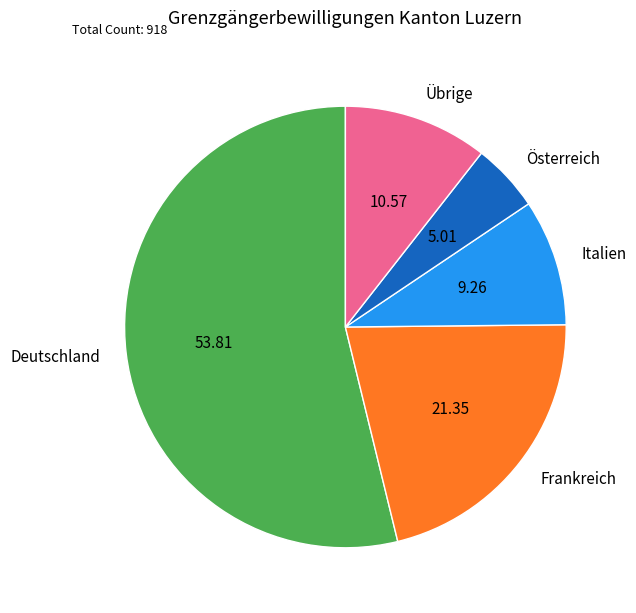

What is the smallest slice in the pie chart?

Österreich